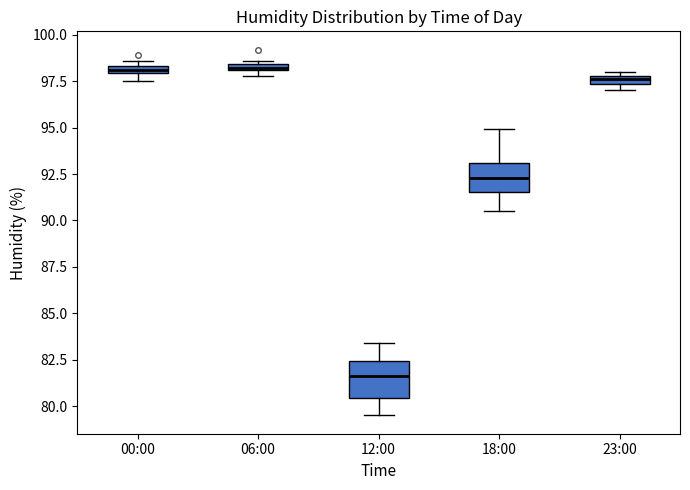

Where is the upper edge of the box for 23:00 on the y-axis? The values are not printed on the chart, so give them approximately, as read against the axis.

98.0